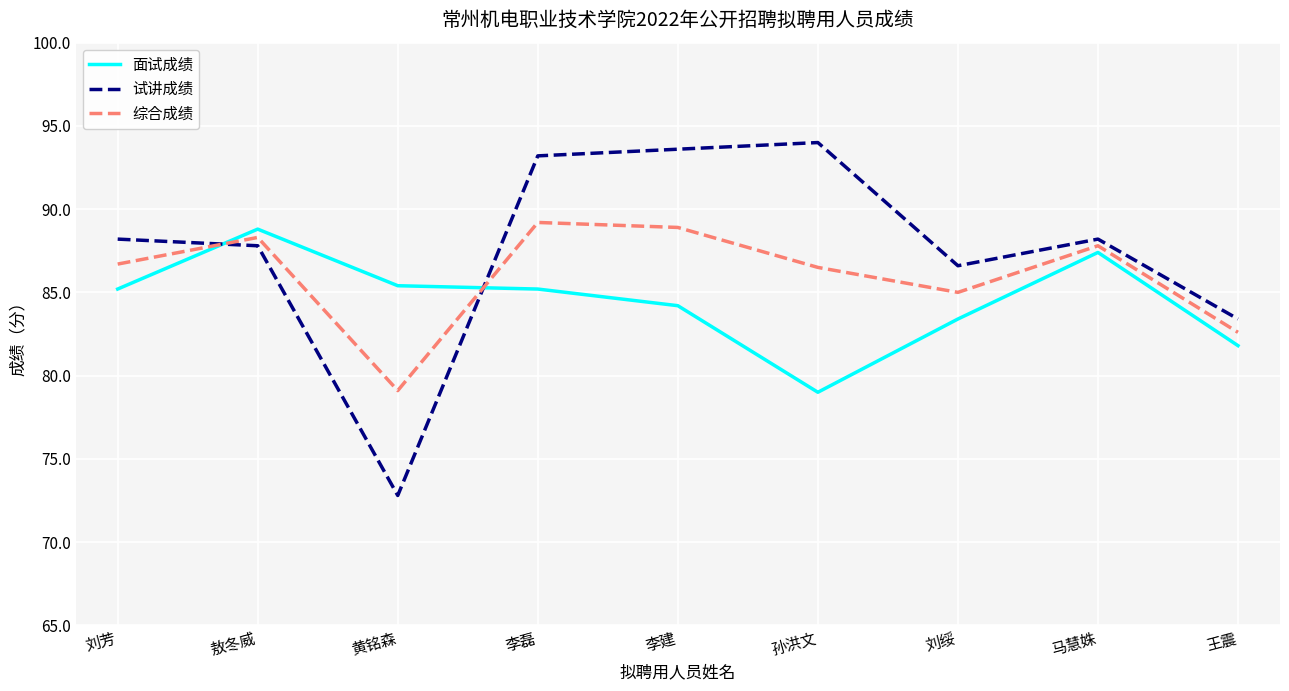

What is the total value across all series at 王震?

247.8